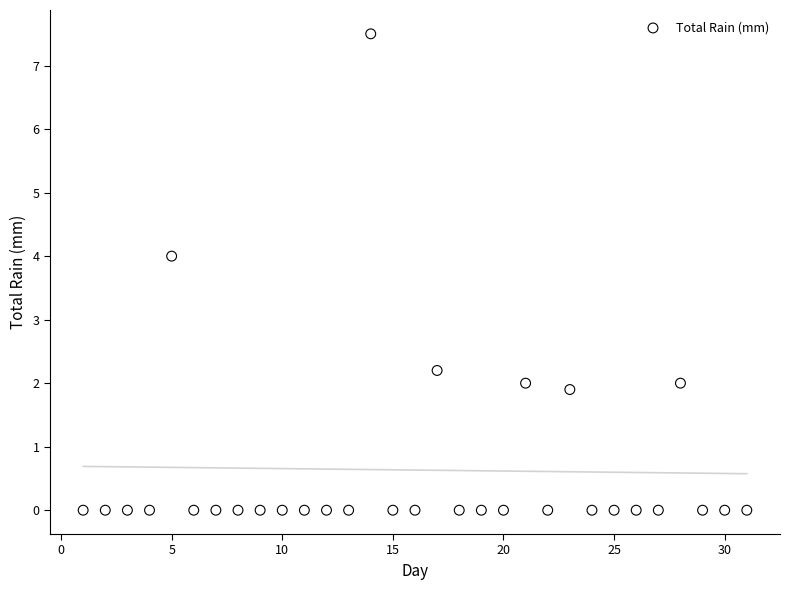

What is the range of Y values (max minus min)?

7.5